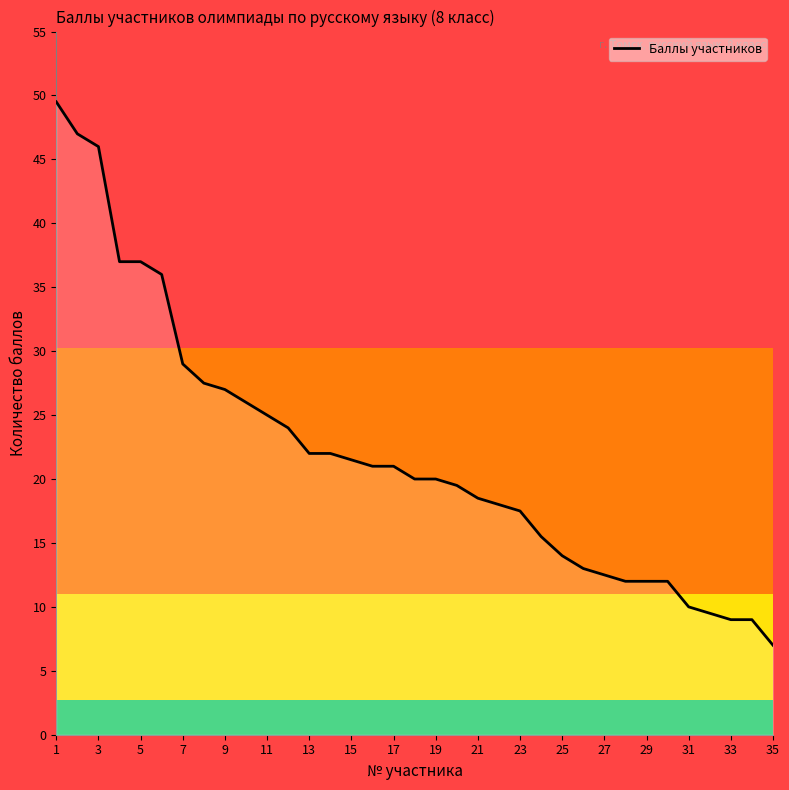

What is the minimum value shown in the chart?

7.0